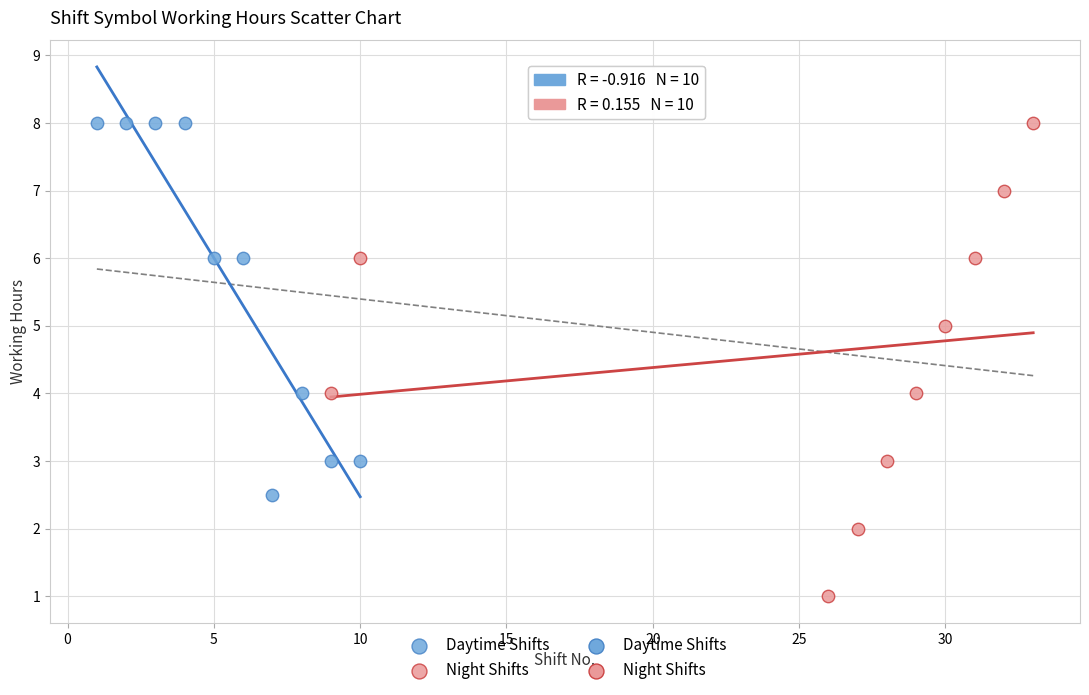

Which series contains the lowest Y value?

Night Shifts